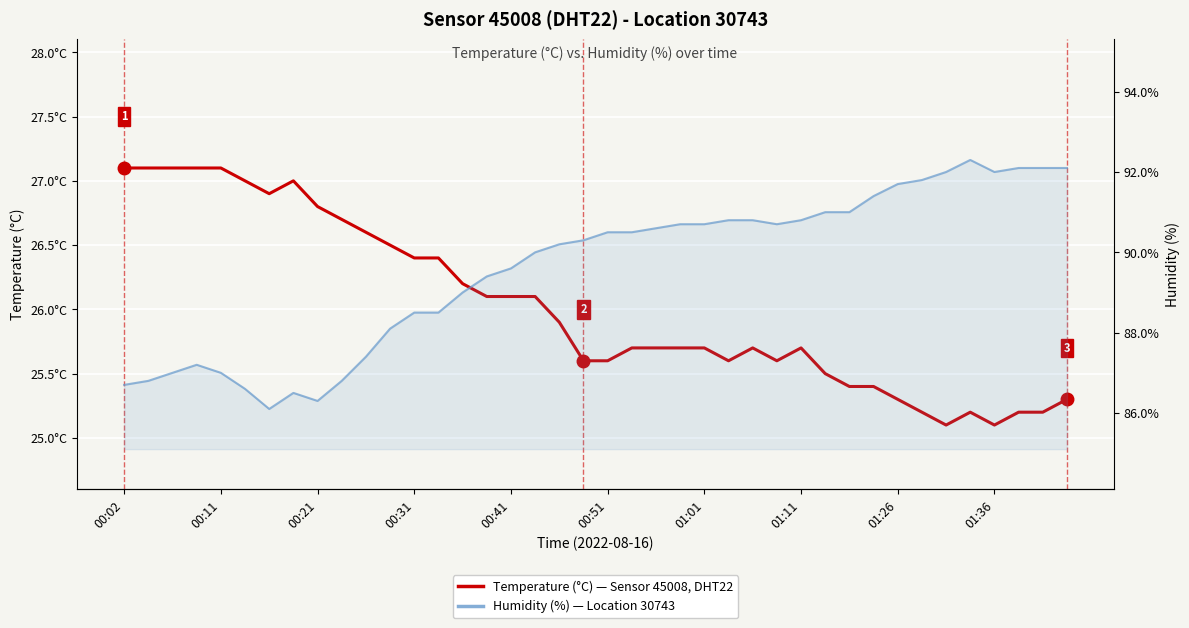

How many interior local peaks does the Humidity (%) series have?

3